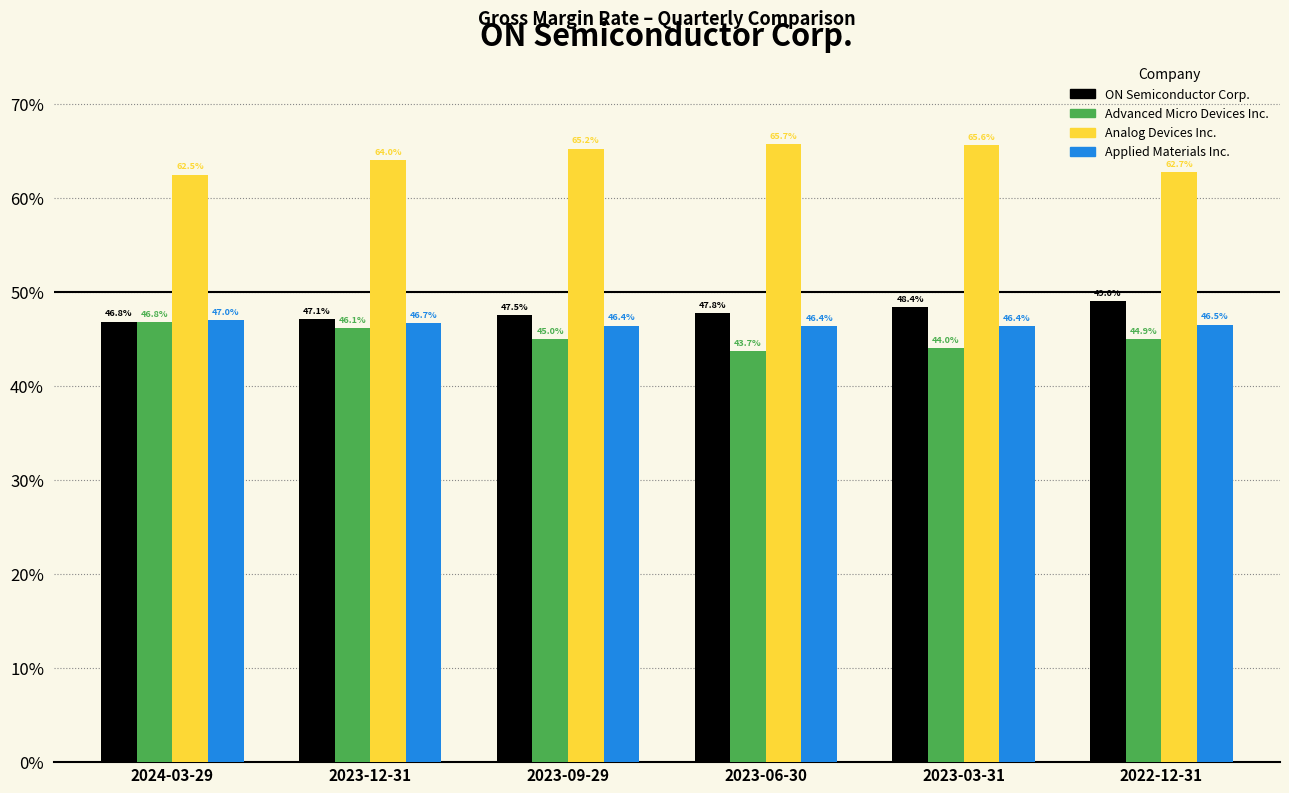

Reading left to right, extract all data points from this chart.

ON Semiconductor Corp.: 0.5	0.5	0.5	0.5	0.5	0.5
Advanced Micro Devices Inc.: 0.5	0.5	0.5	0.4	0.4	0.4
Analog Devices Inc.: 0.6	0.6	0.7	0.7	0.7	0.6
Applied Materials Inc.: 0.5	0.5	0.5	0.5	0.5	0.5